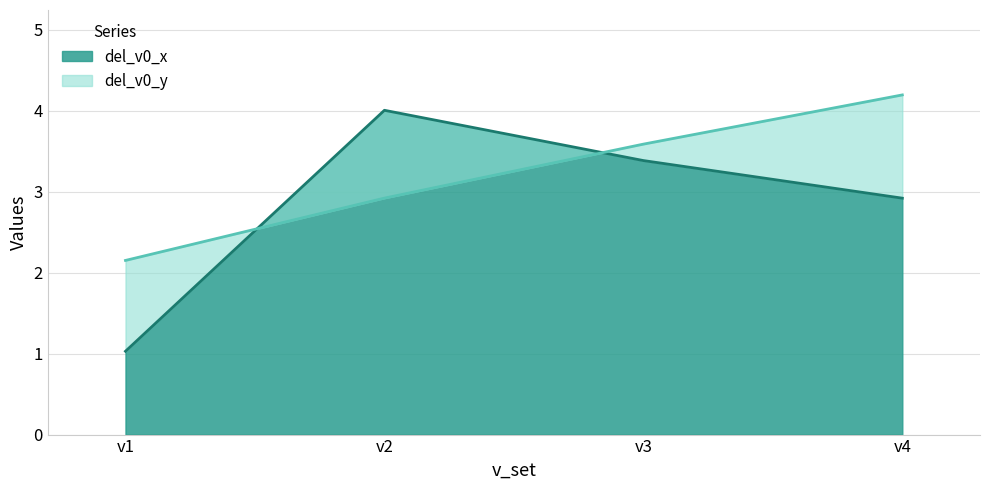

At which category is the sum across all series the highest?

v4